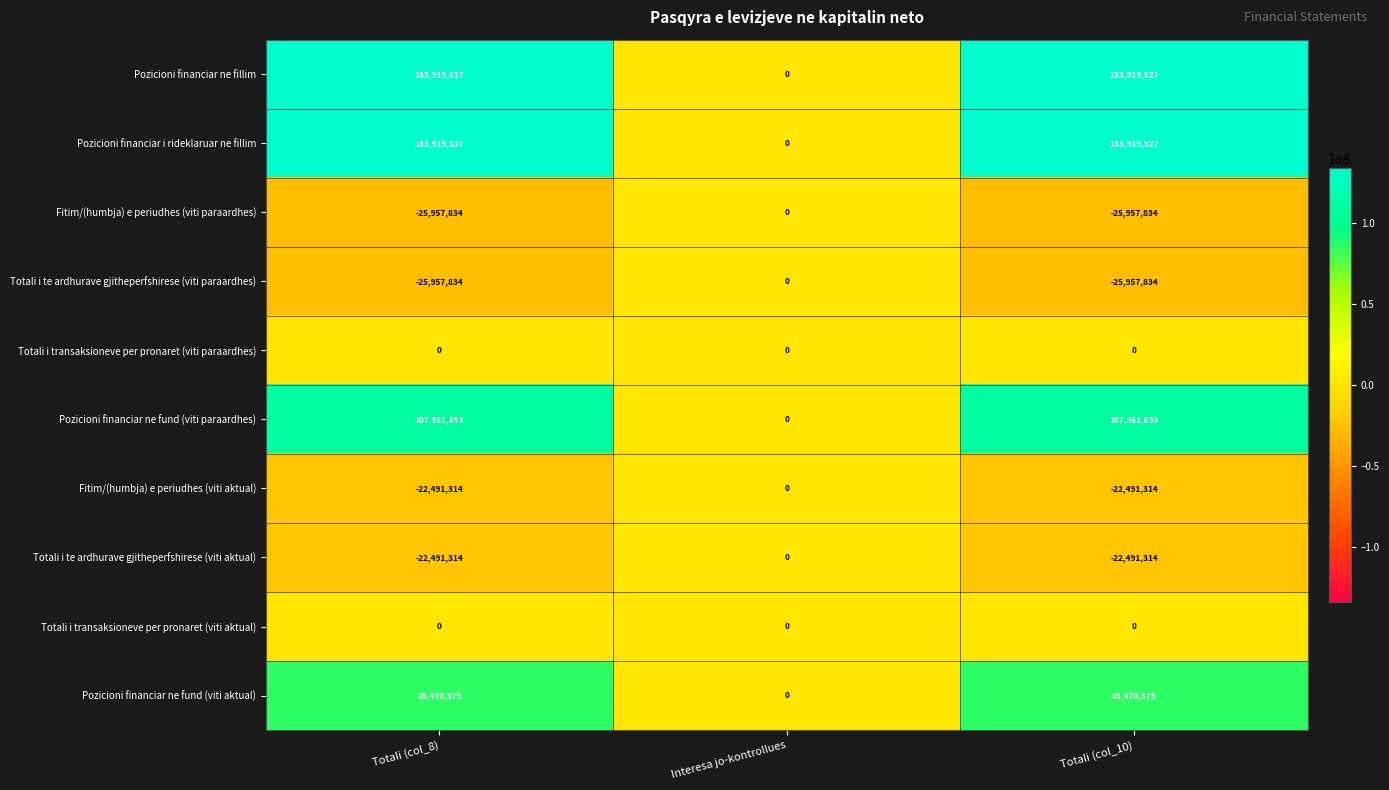

Is the value of Pozicioni financiar ne fillim at Totali (col_8) greater than the value of Fitim/(humbja) e periudhes (viti aktual) at Interesa jo-kontrollues?

Yes